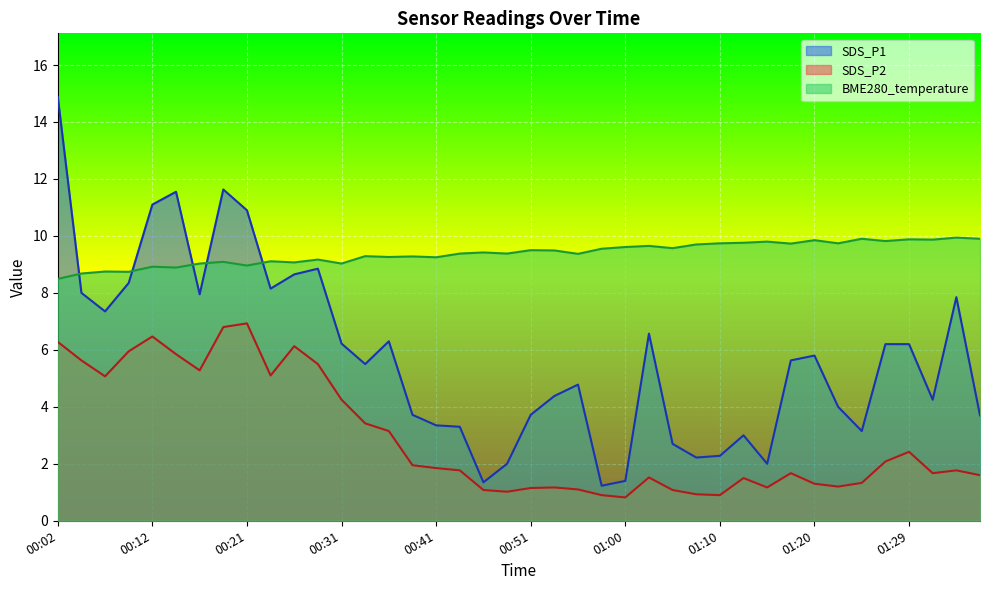

What is the difference between the second highest and second lowest values in the BME280_temperature series?

1.2